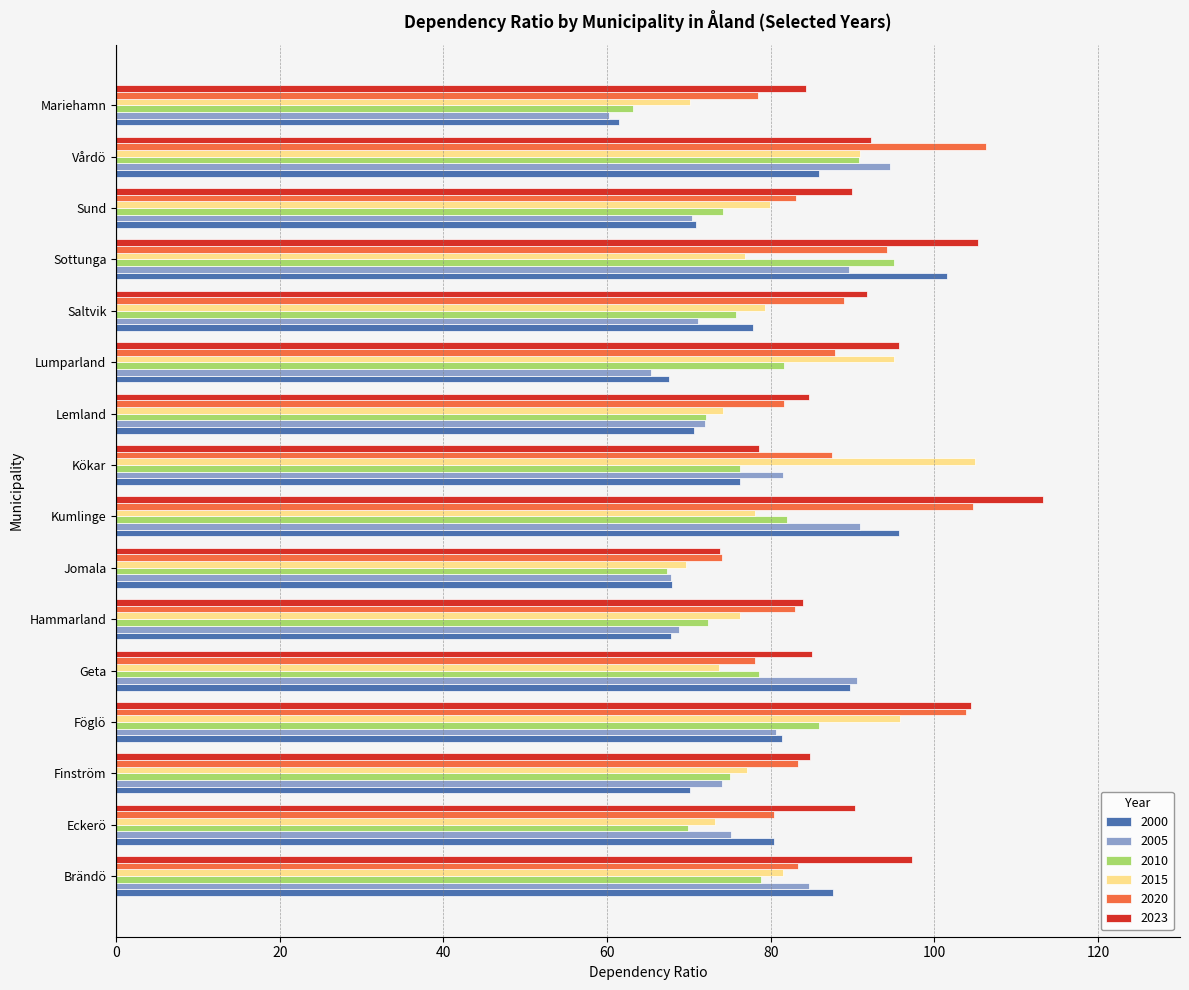

How many data points in 2005 are above 75?

8